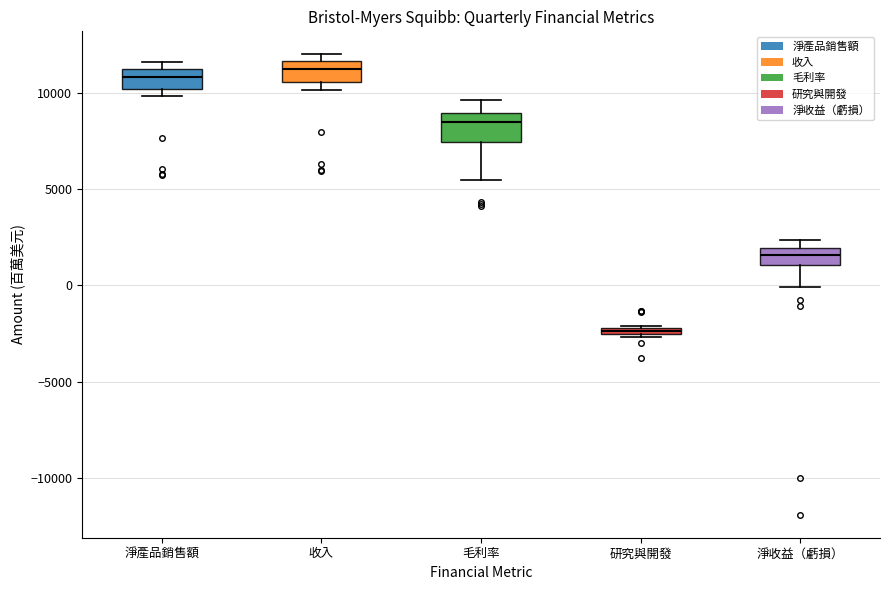

Where is the lower edge of the box for 淨產品銷售額 on the y-axis? The values are not printed on the chart, so give them approximately, as read against the axis.

10000